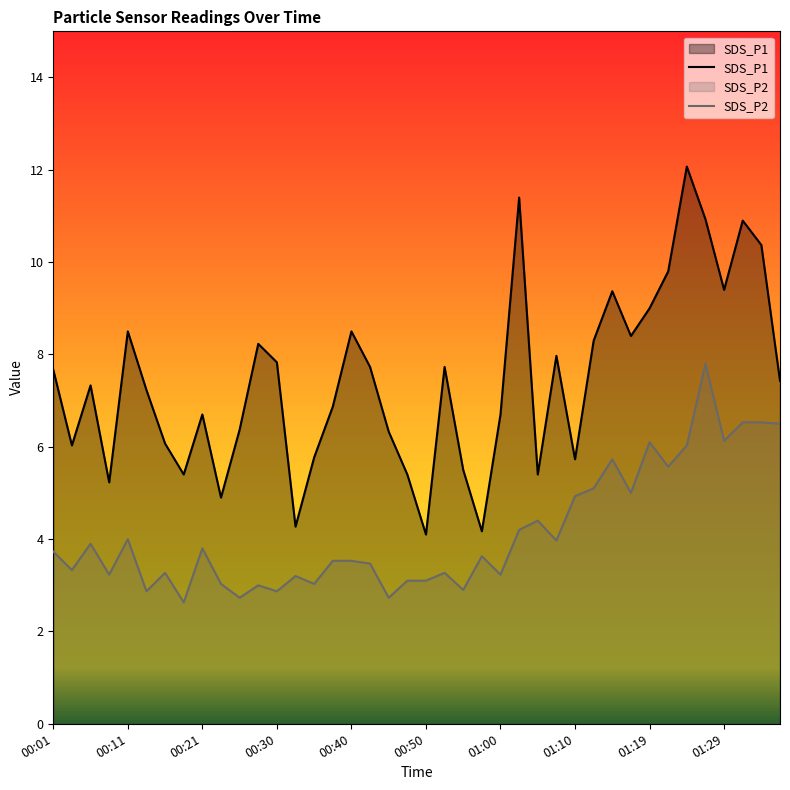

What position from the right is 00:11?

36